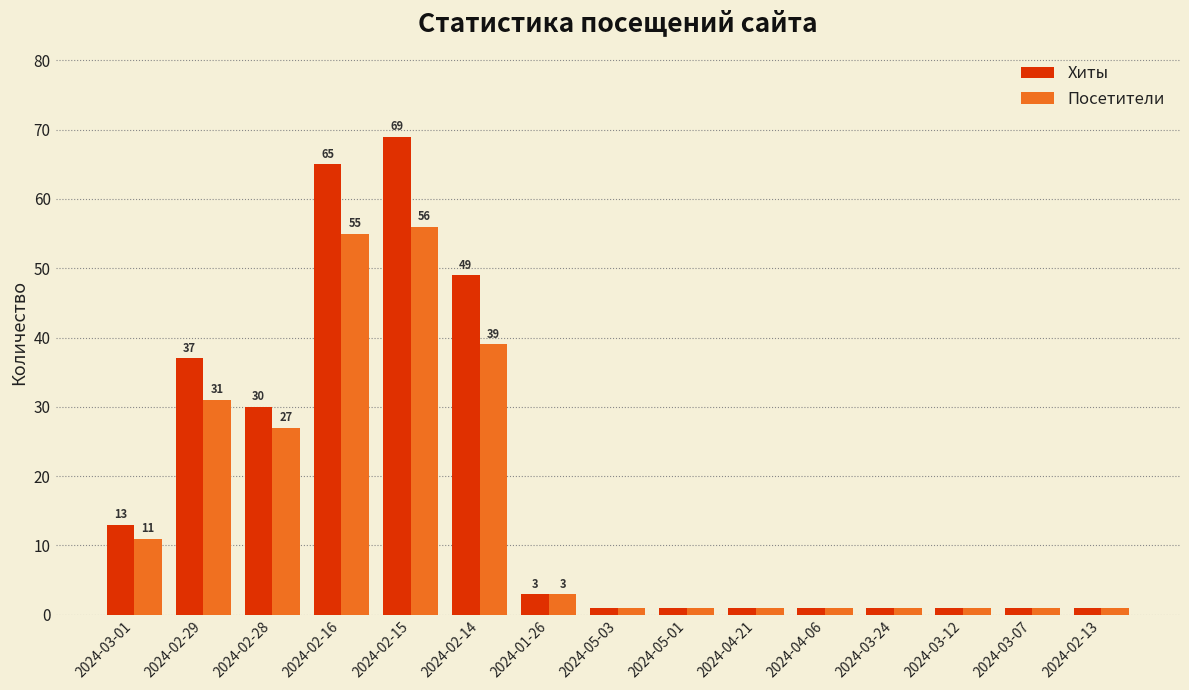

How many bars are there in each group?

2